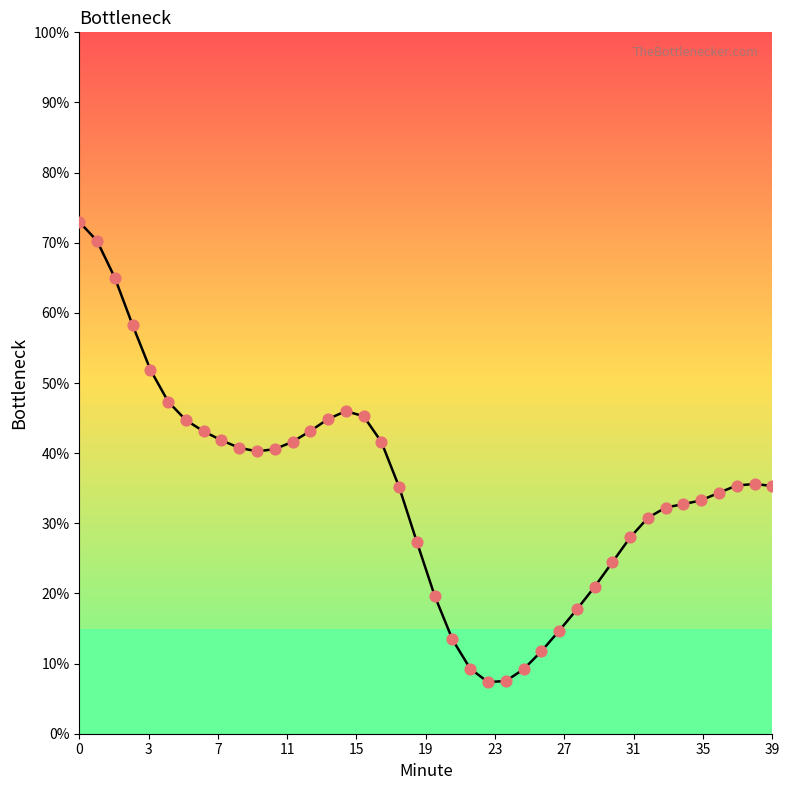

What is the difference between the maximum and minimum values?

65.6